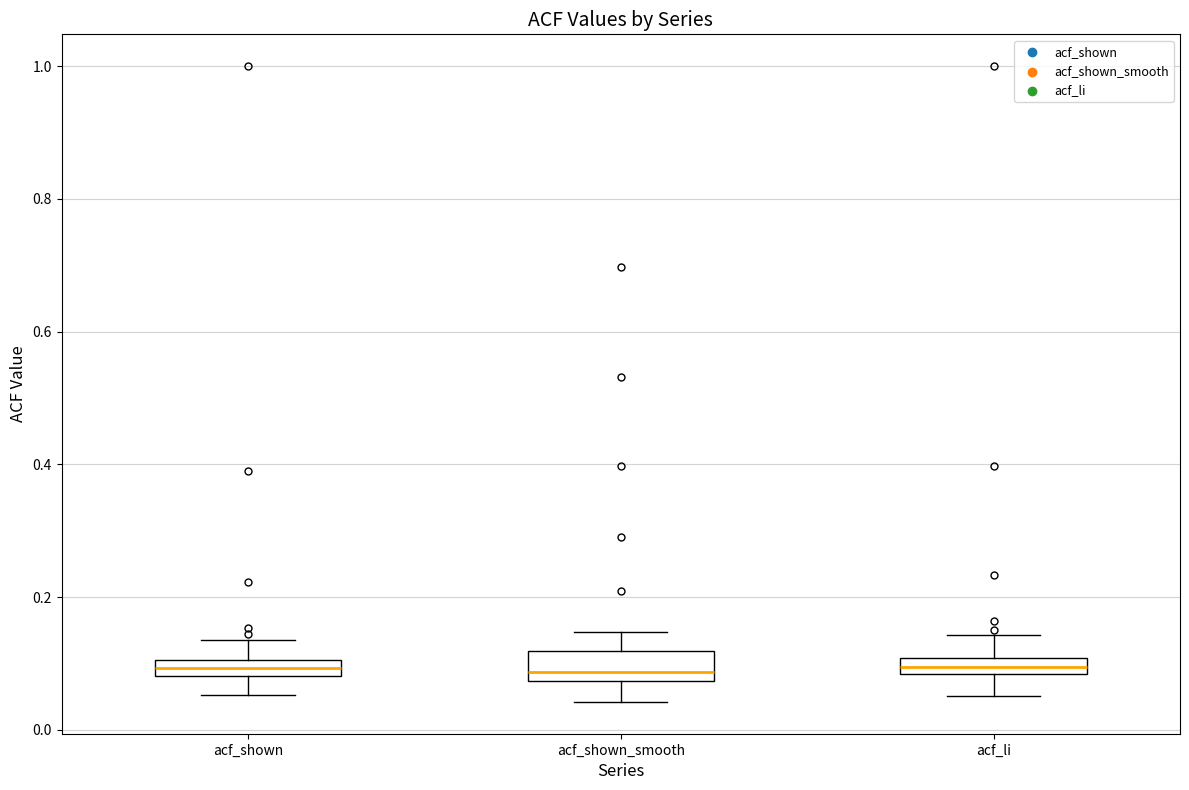

Where is the upper edge of the box for acf_li on the y-axis? The values are not printed on the chart, so give them approximately, as read against the axis.

0.10